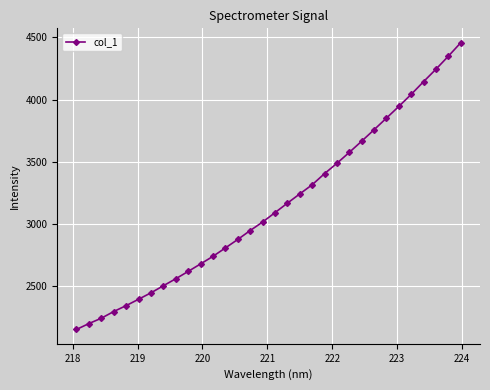

How many data points does each series have?

32